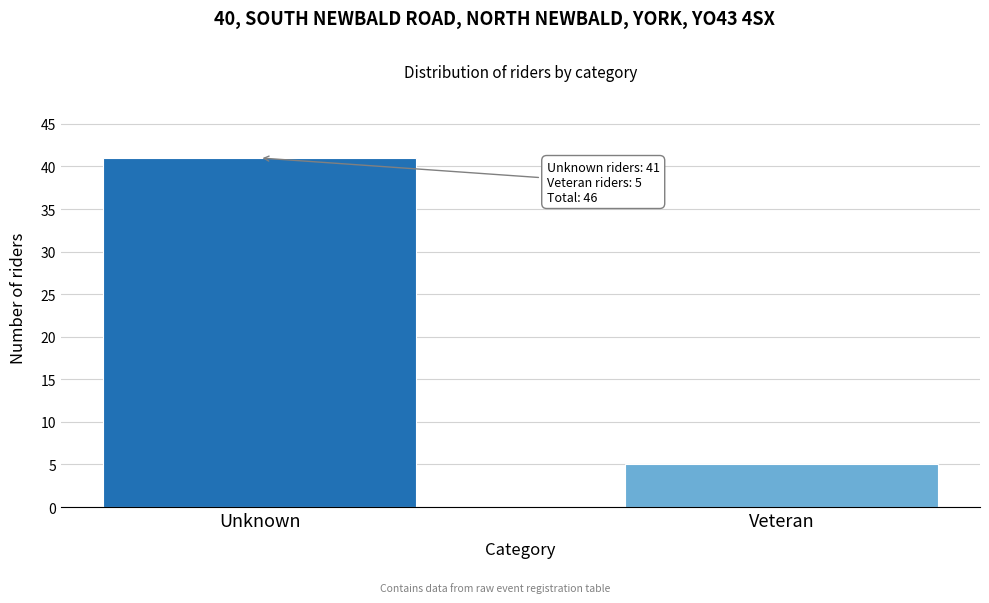

Reading left to right, extract all data points from this chart.

41	5